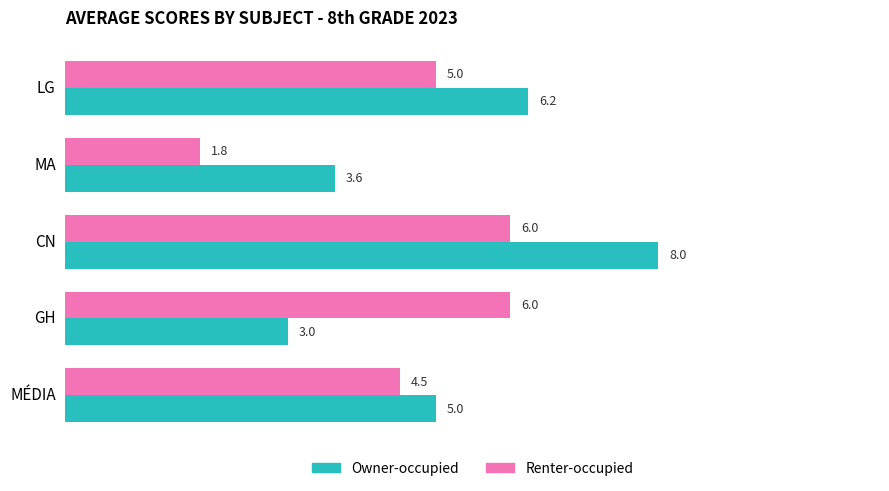

What is the difference between the maximum and minimum values in the Owner-occupied series?

5.0